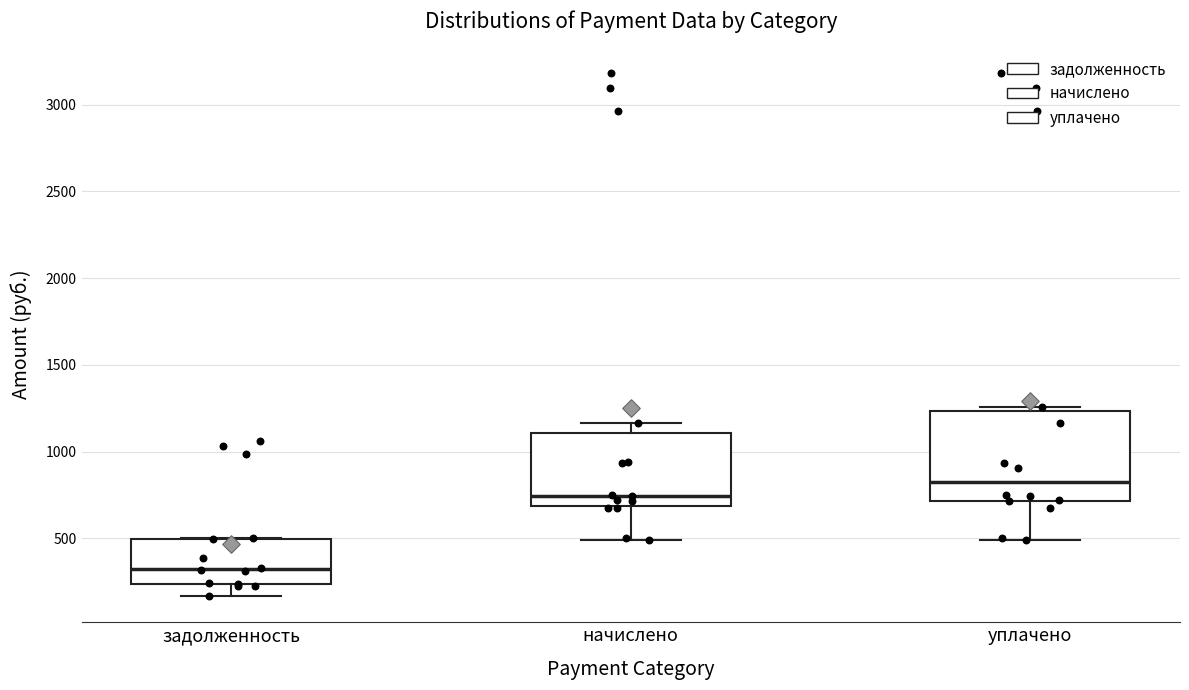

Reading left to right, transcribe this box plot: for each box, give where its median line is, the range the box spans, and where its two whiskers end, as read against the y-axis. The values are not printed on the chart, so give them approximately, as read against the axis.

задолженность: median 300, box 250 to 500, whiskers 150 to 500
начислено: median 750, box 700 to 1100, whiskers 500 to 1150
уплачено: median 850, box 700 to 1250, whiskers 500 to 1250 (just above the box's upper edge)